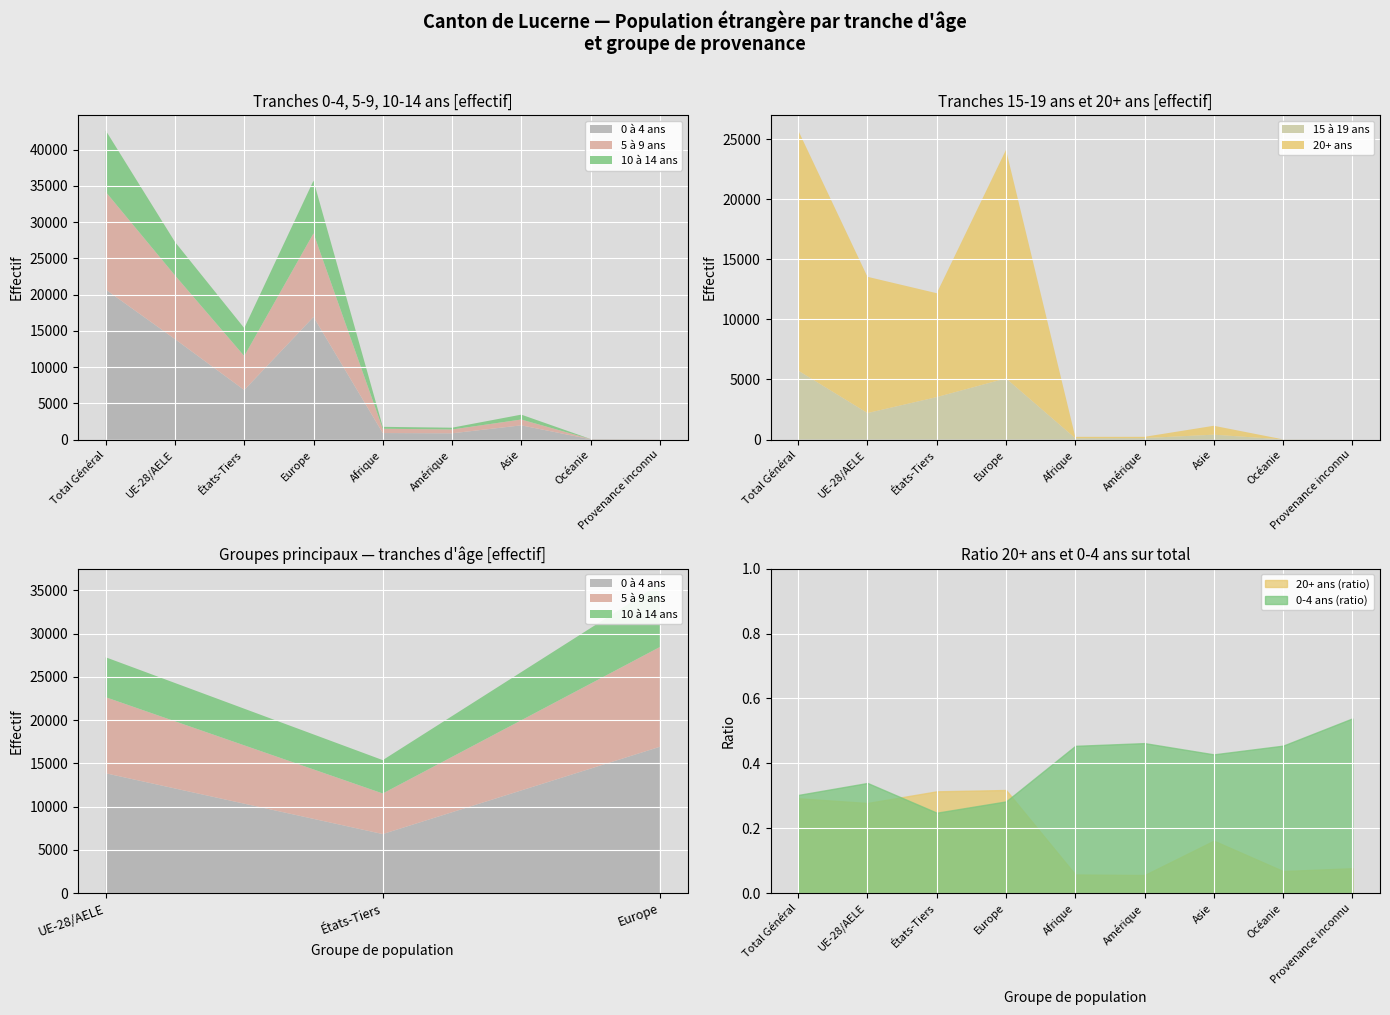

True or false: 10 à 14 ans and 20+ ans intersect in this chart.

True